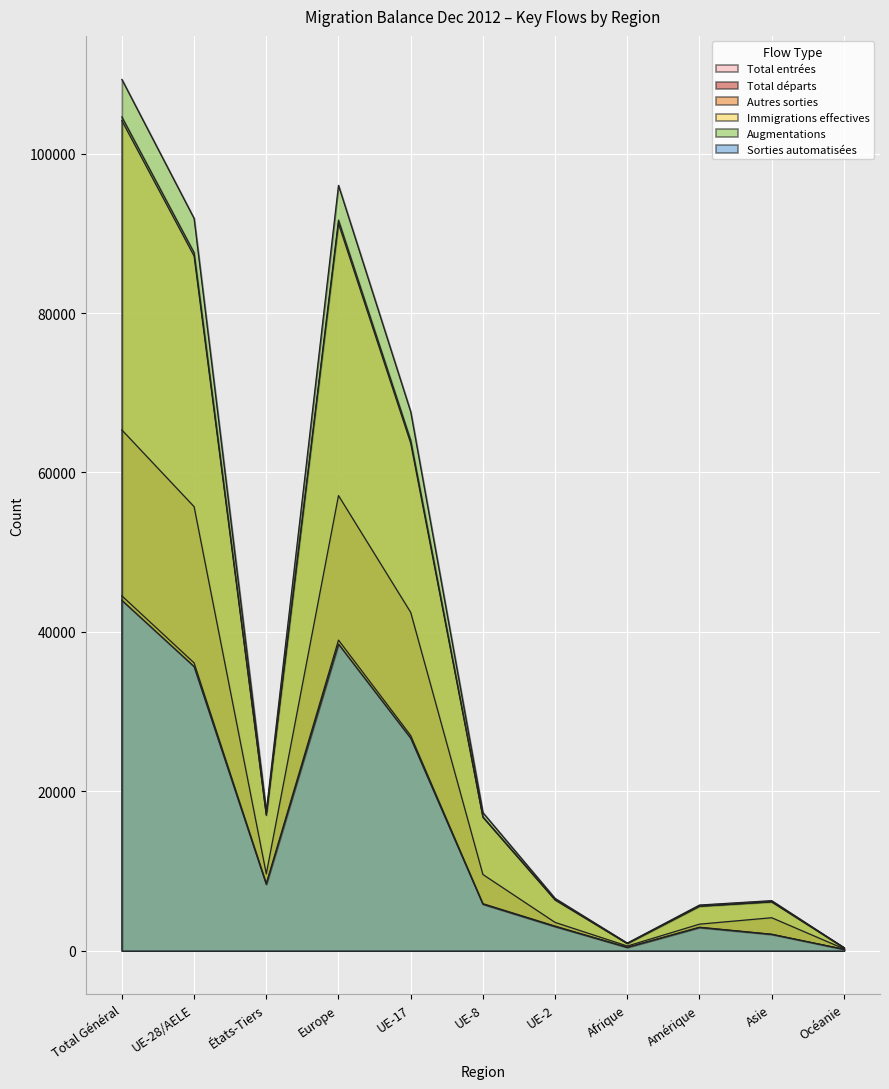

What is the difference between the Immigrations effectives values at UE-8 and Océanie?

16378